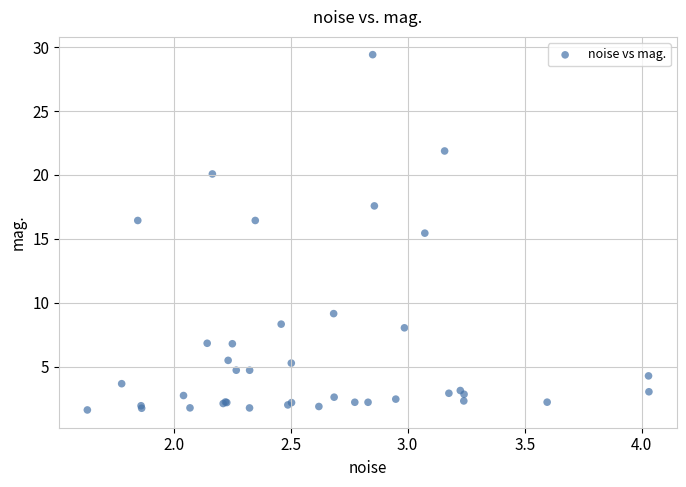

What Y value in the scatter plot is closest to 15?

15.4